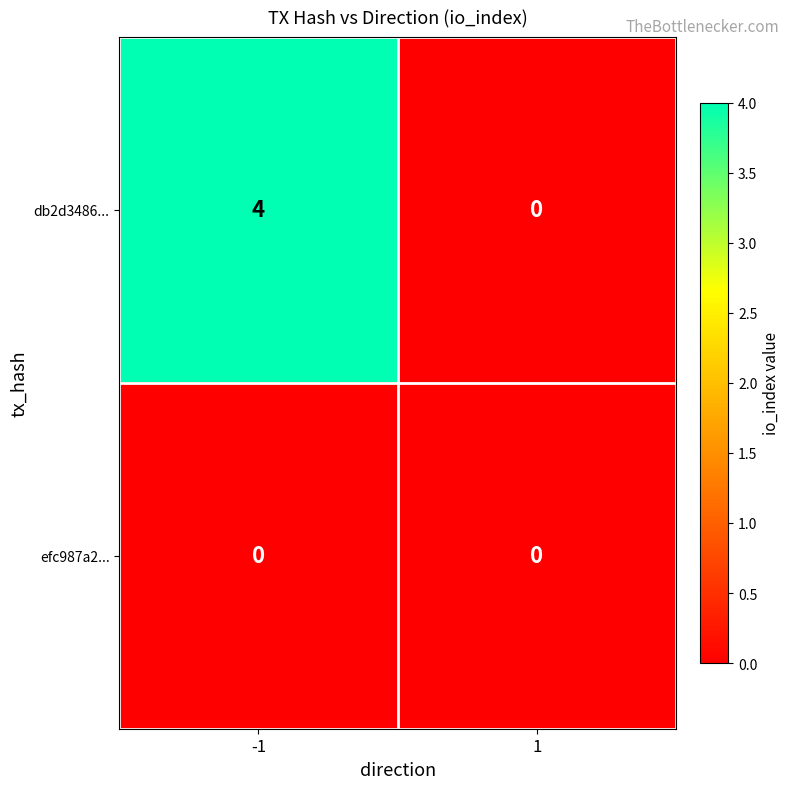

What is the difference between the maximum and minimum values in the db2d3486... series?

4